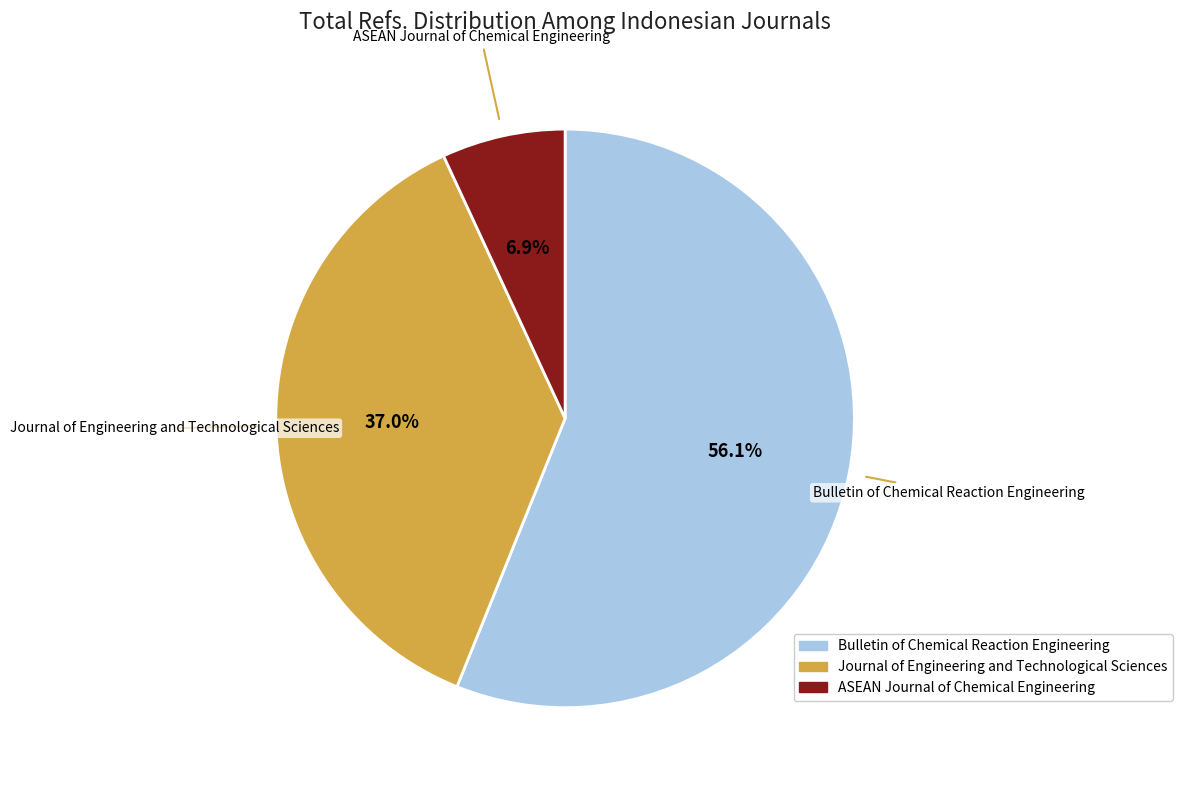

To the nearest percent, what is the combined percentage of Journal of Engineering and Technological Sciences and ASEAN Journal of Chemical Engineering?

44%